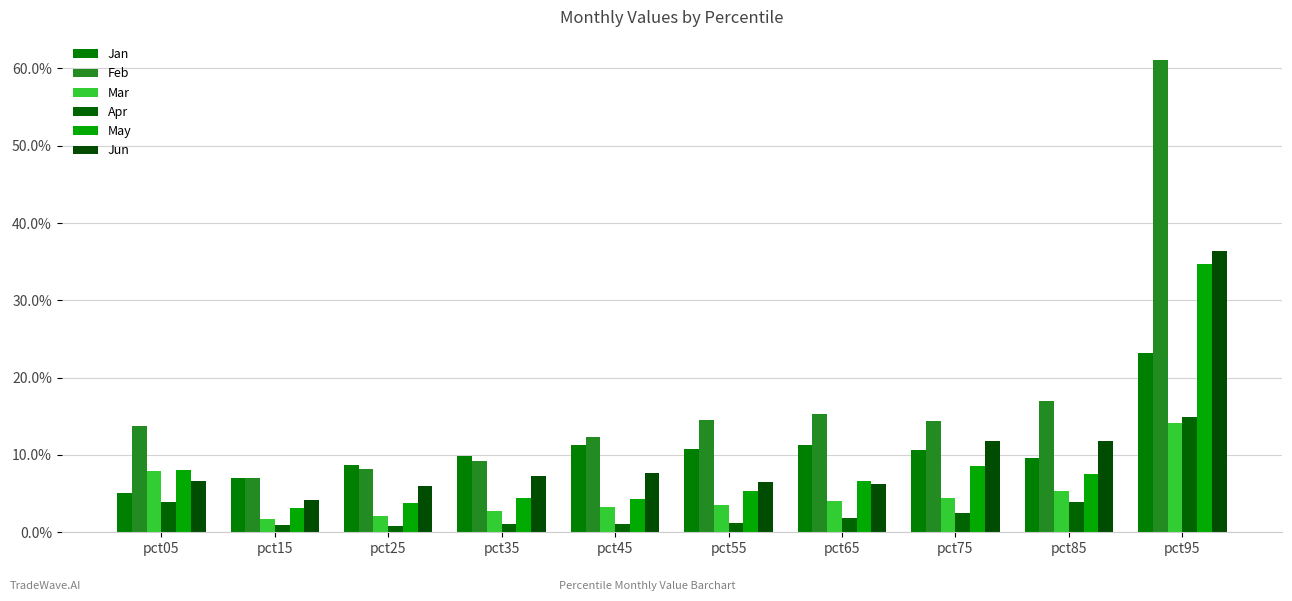

What are all the series names shown in the legend?

Jan, Feb, Mar, Apr, May, Jun